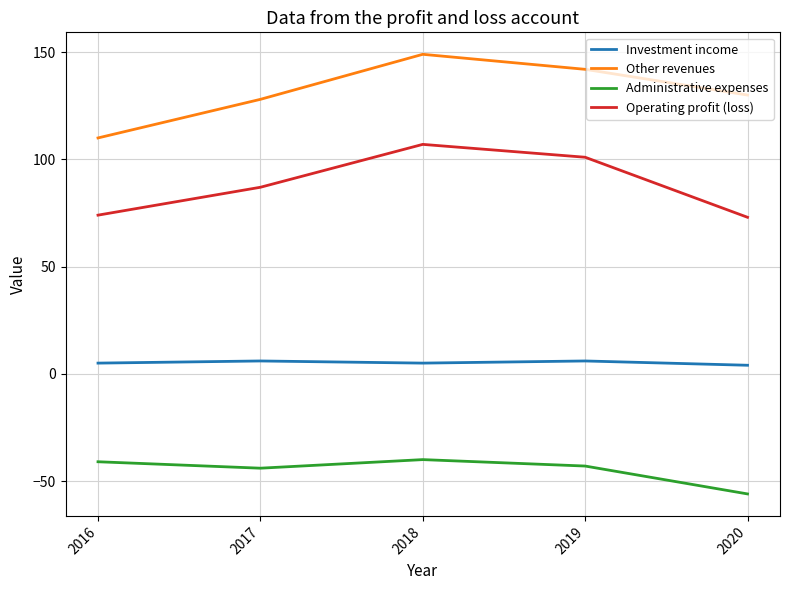

At which label does Administrative expenses first exceed -43?

2016